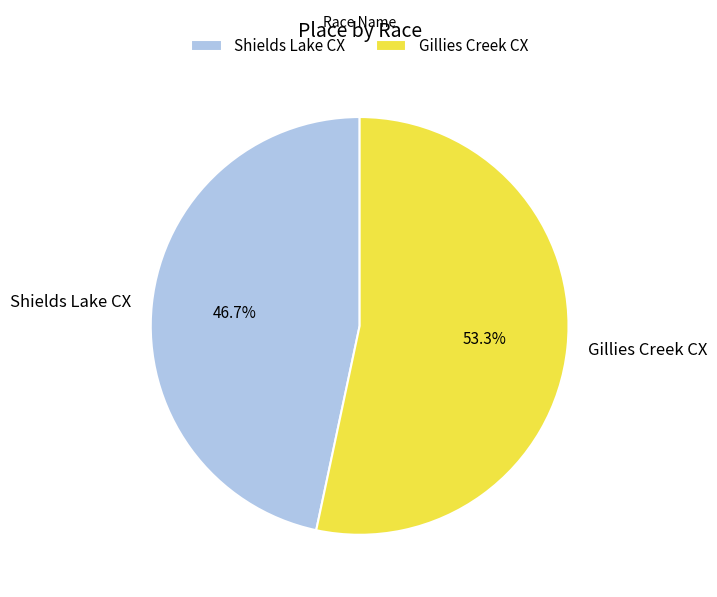

Rank the categories by value from highest to lowest.

Gillies Creek CX, Shields Lake CX